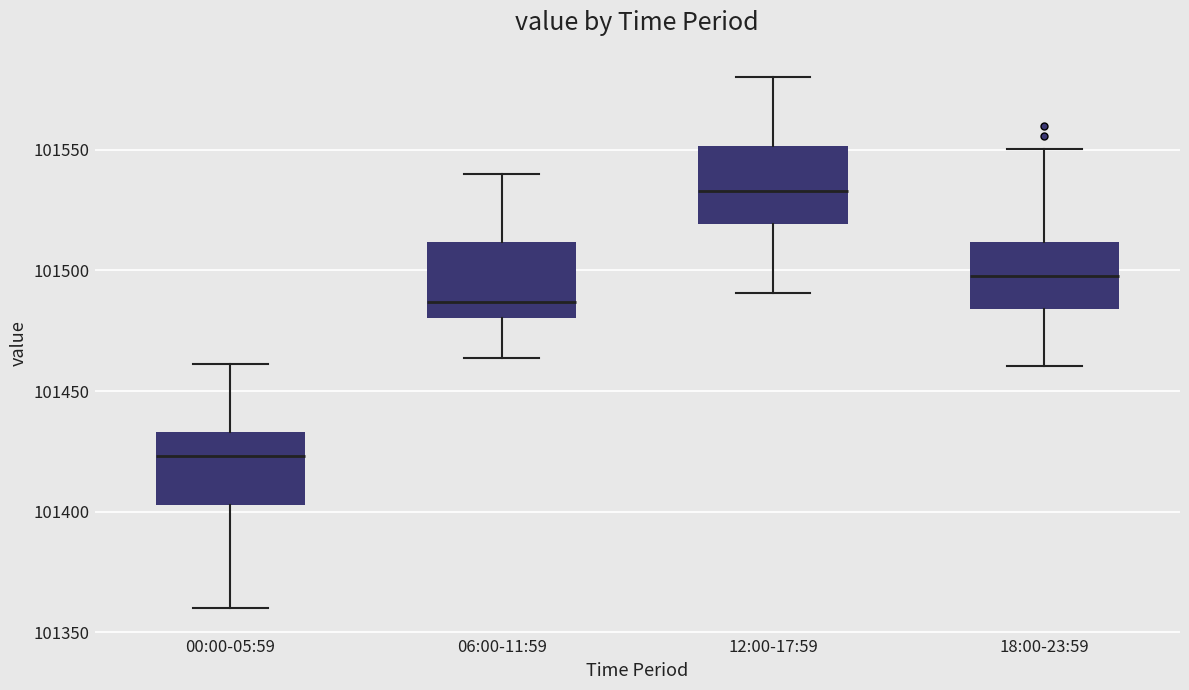

Where is the lower edge of the box for 12:00-17:59 on the y-axis? The values are not printed on the chart, so give them approximately, as read against the axis.

101520